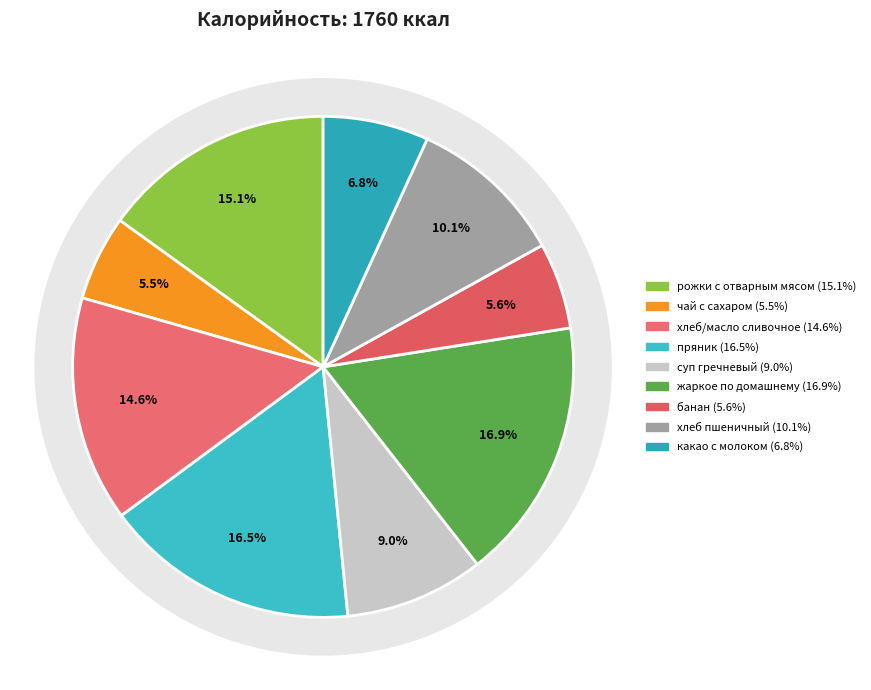

What is the change in value from пряник to хлеб пшеничный?

-111.7